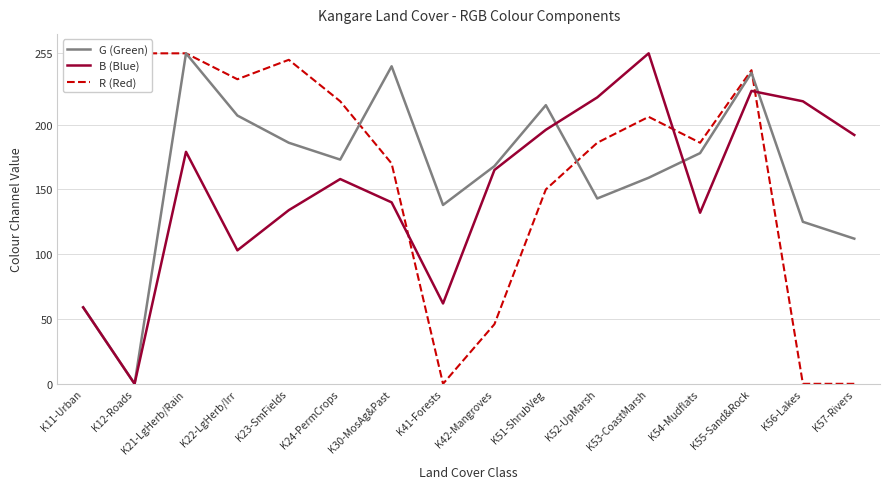

Does the chart display data point markers on the line(s)?

No